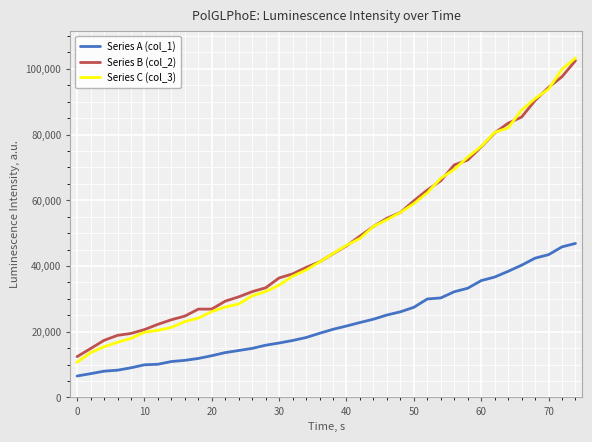

What is the minimum value for Series A (col_1)?

6508